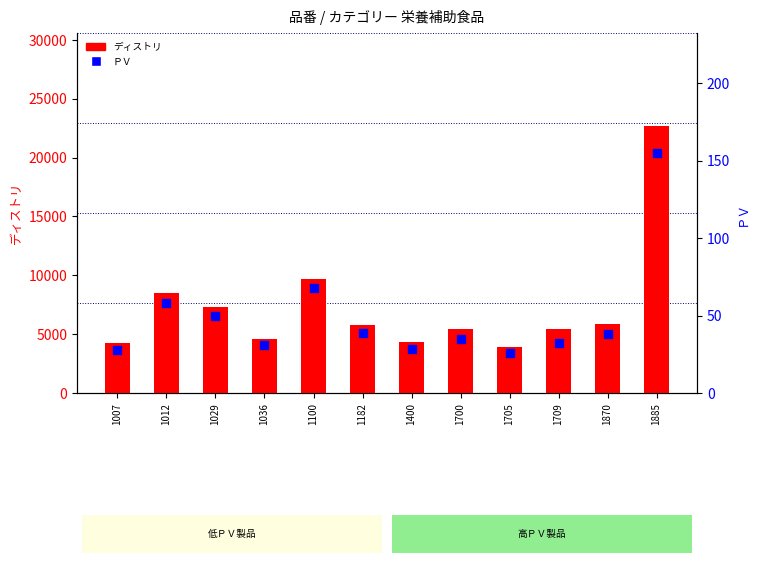

Which series has the widest spread of Y values?

ディストリ